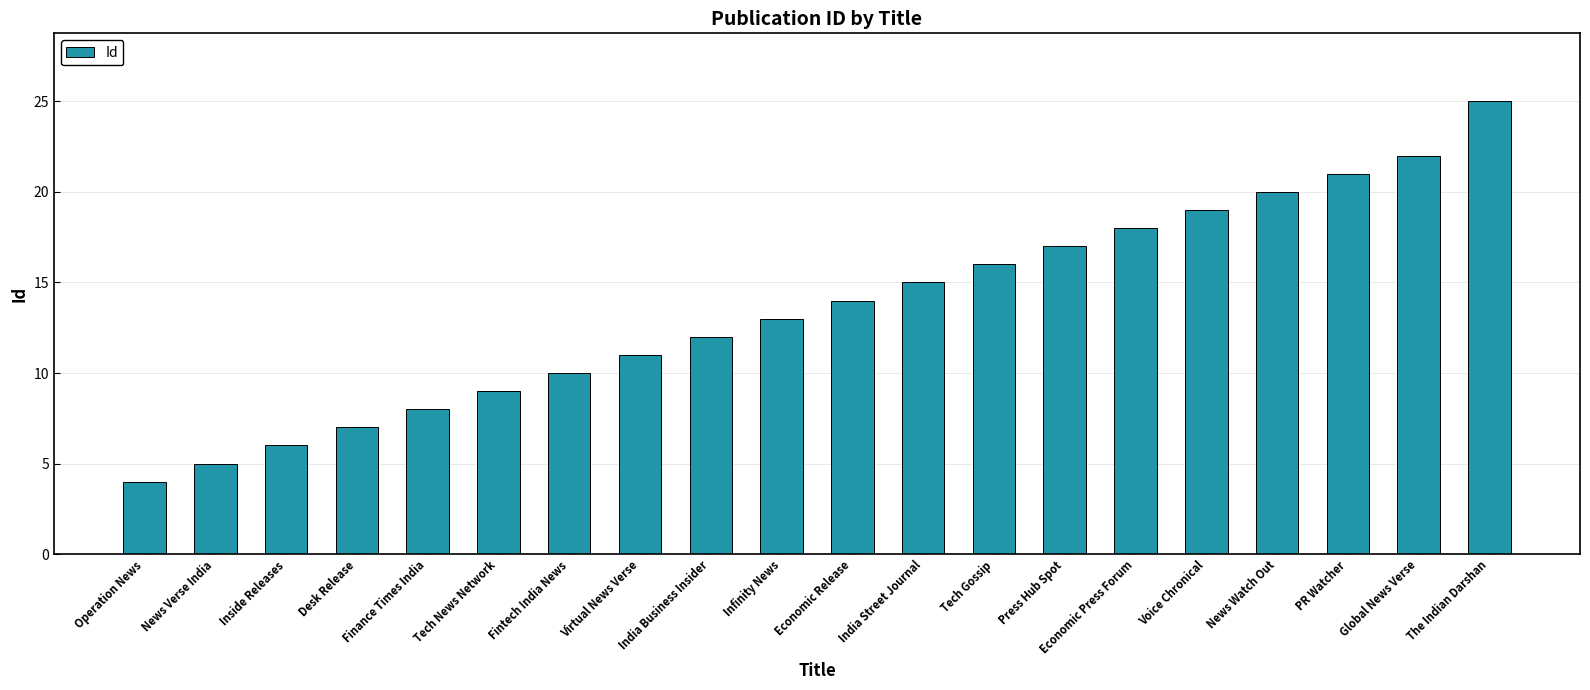

List the labels in order of value, smallest first.

Operation News, News Verse India, Inside Releases, Desk Release, Finance Times India, Tech News Network, Fintech India News, Virtual News Verse, India Business Insider, Infinity News, Economic Release, India Street Journal, Tech Gossip, Press Hub Spot, Economic Press Forum, Voice Chronical, News Watch Out, PR Watcher, Global News Verse, The Indian Darshan